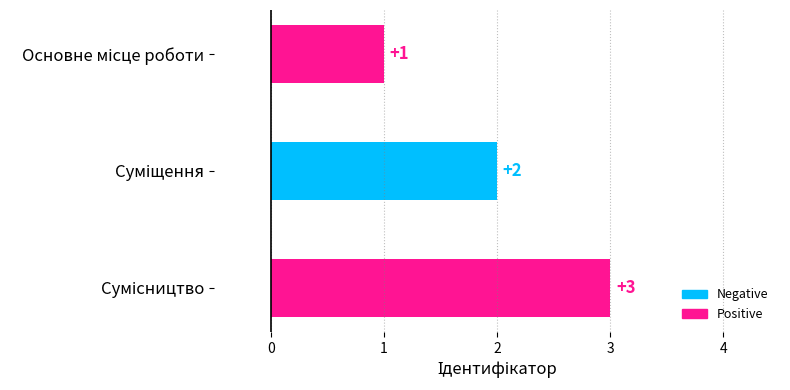

What is the value of the 2nd bar from the top?

2